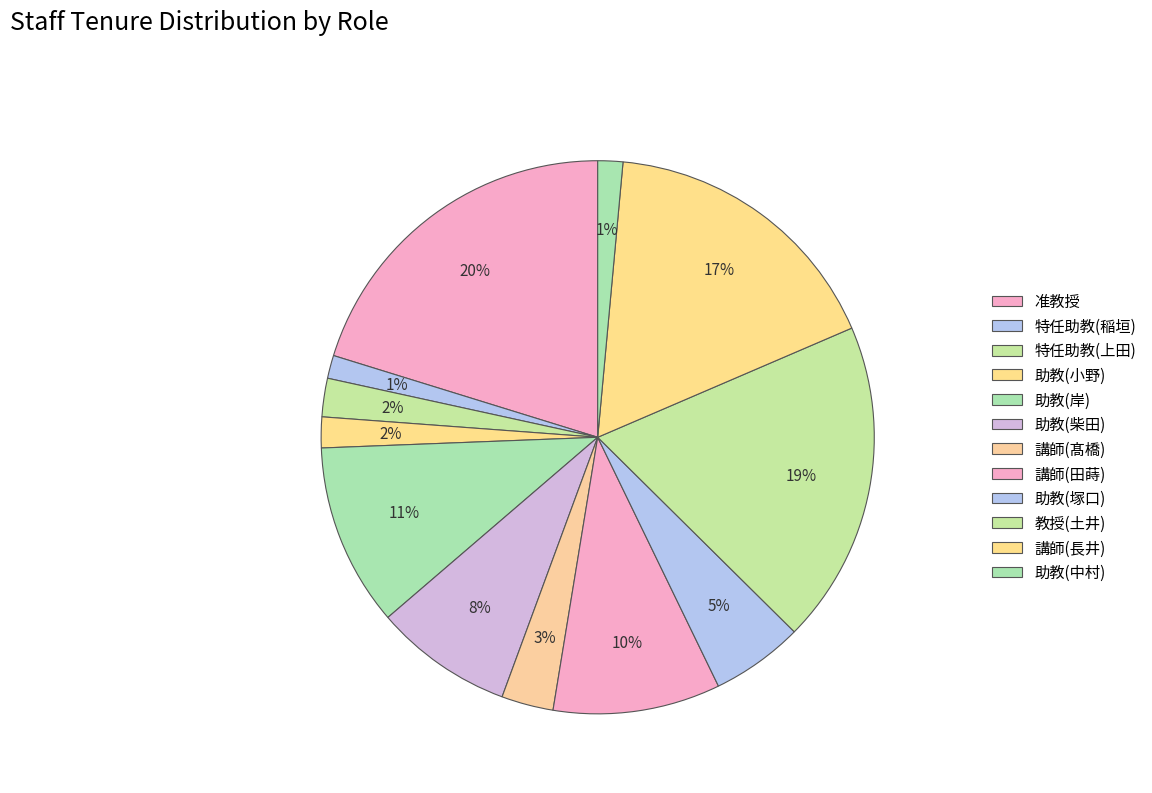

What is the ratio of the value at 助教(中村) to the value at 教授(土井)?

0.1